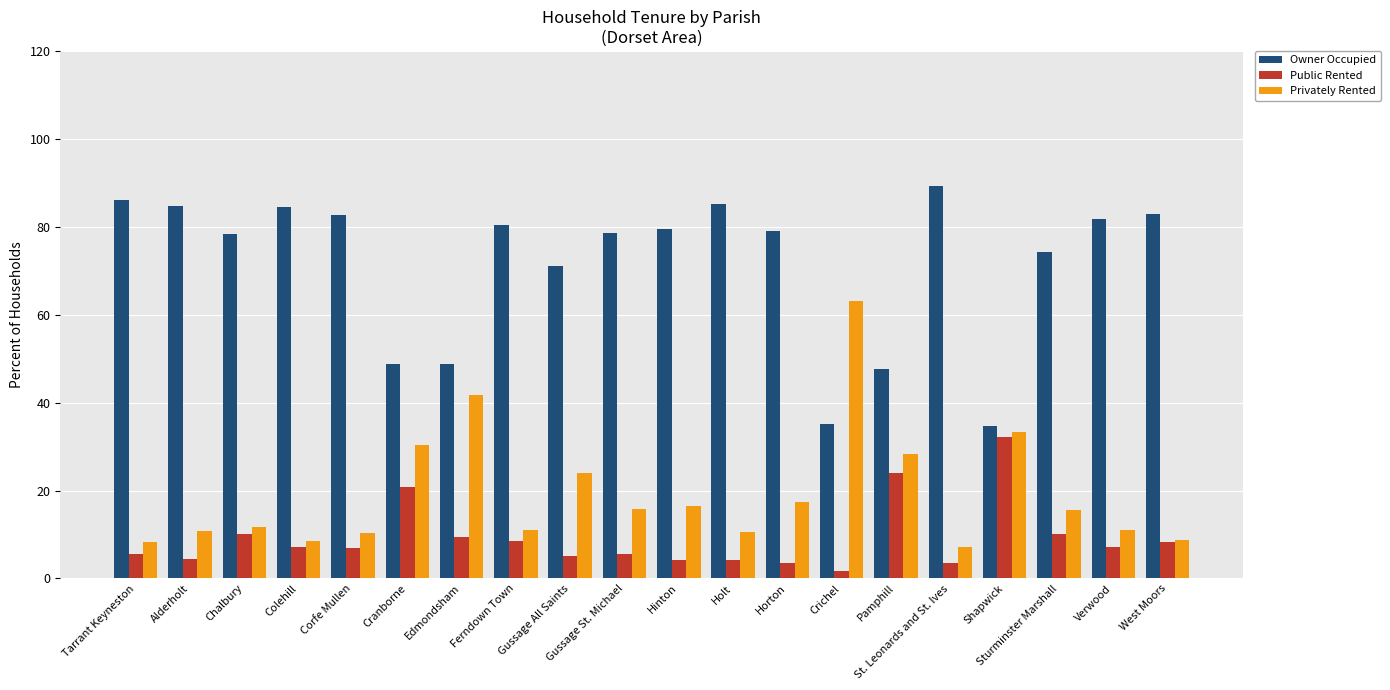

What is the difference between the second highest and second lowest values in the Public Rented series?

20.6